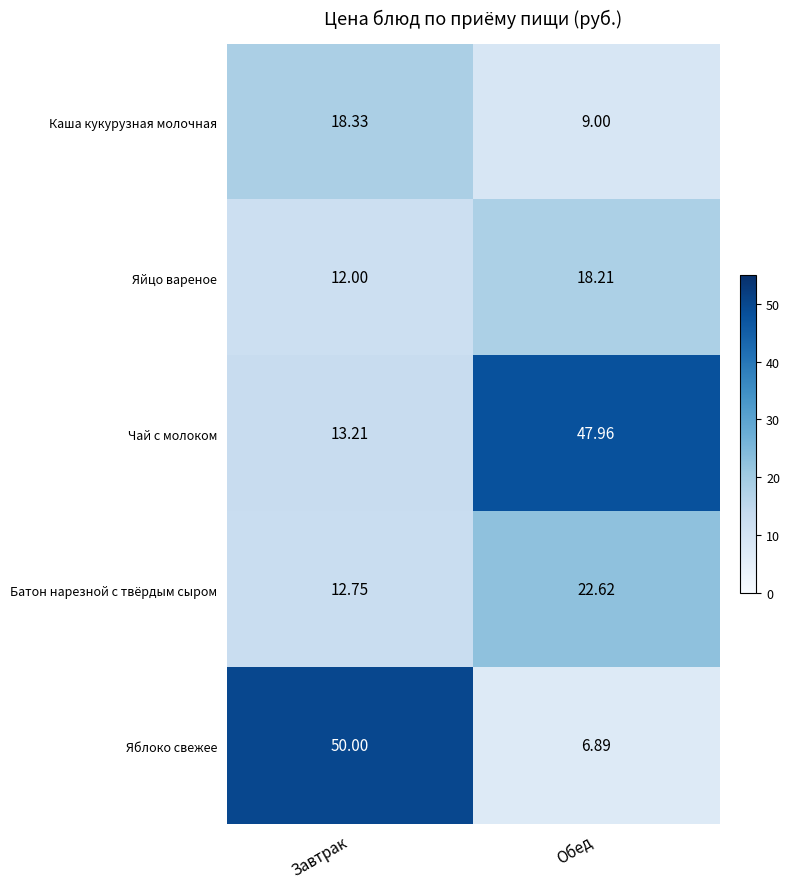

At which category is the sum across all series the highest?

Завтрак